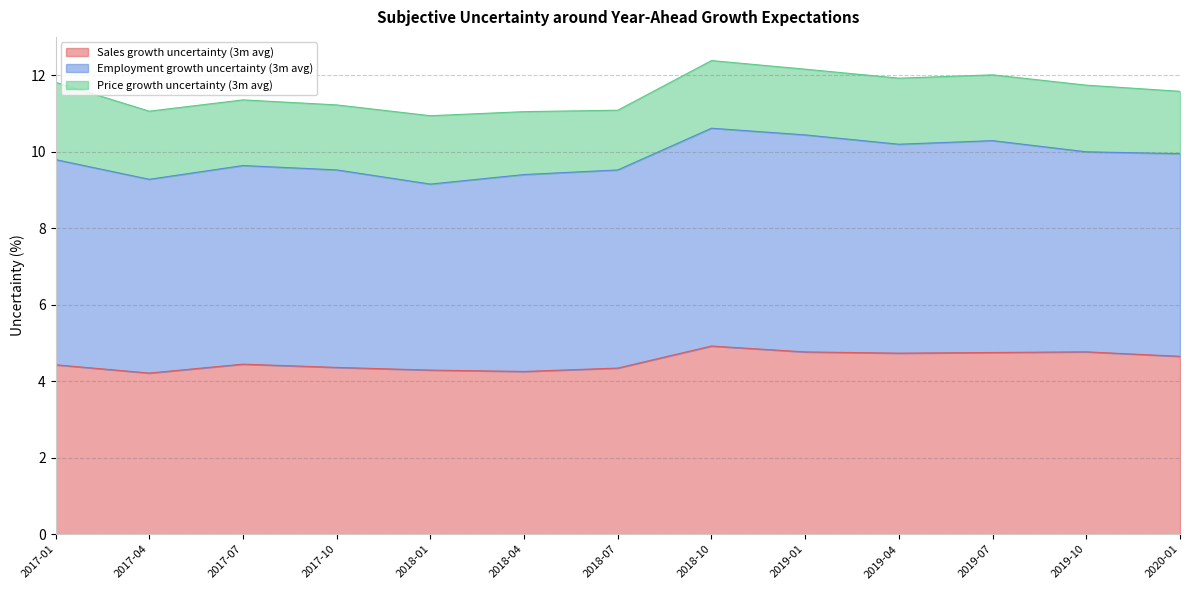

At 2019-01, list the series in order from smallest to largest.

Price growth uncertainty (3m avg), Sales growth uncertainty (3m avg), Employment growth uncertainty (3m avg)